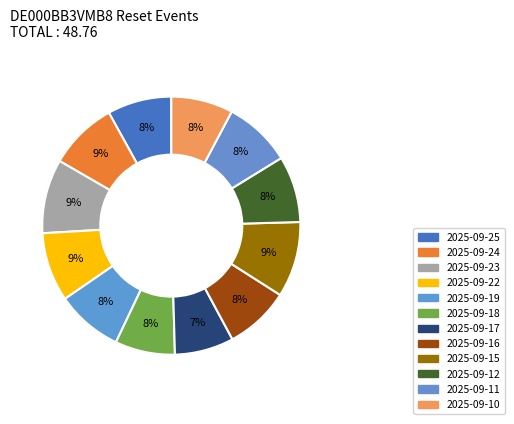

Is it true that 2025-09-11 is 1% of the pie?

False